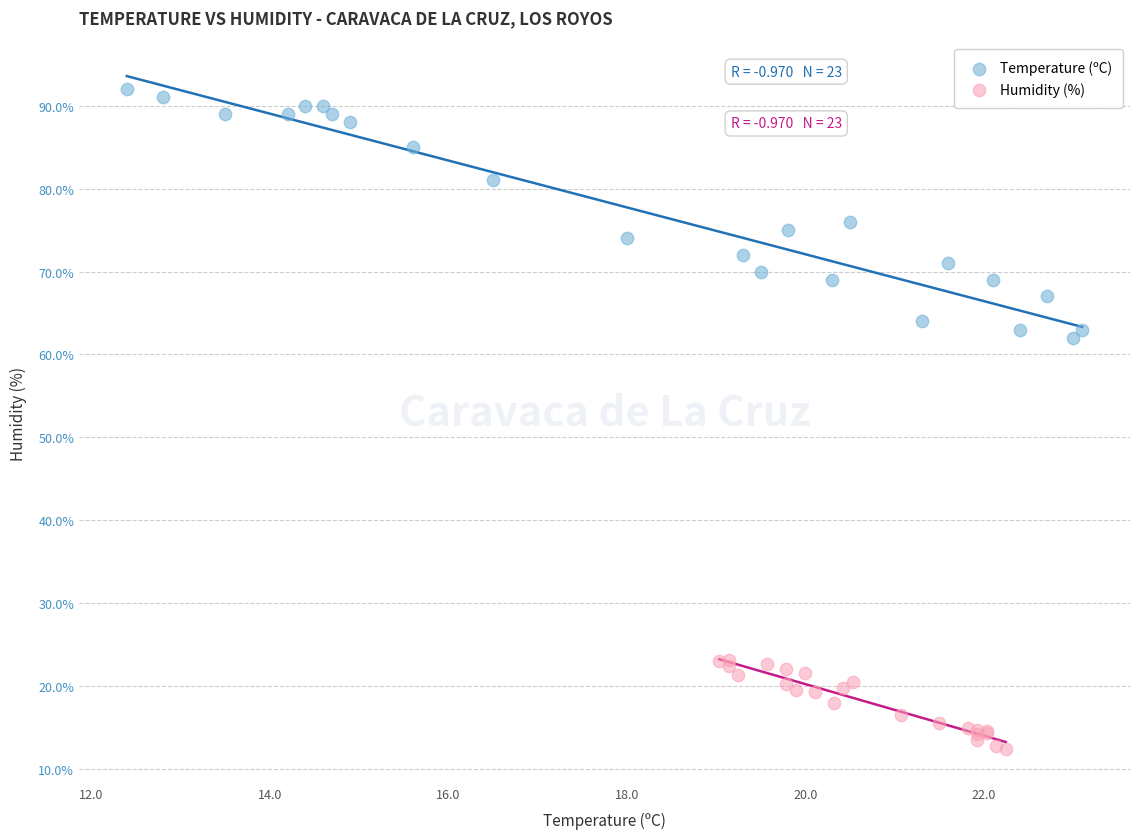

Which series reaches the minimum Y coordinate?

Humidity (%)